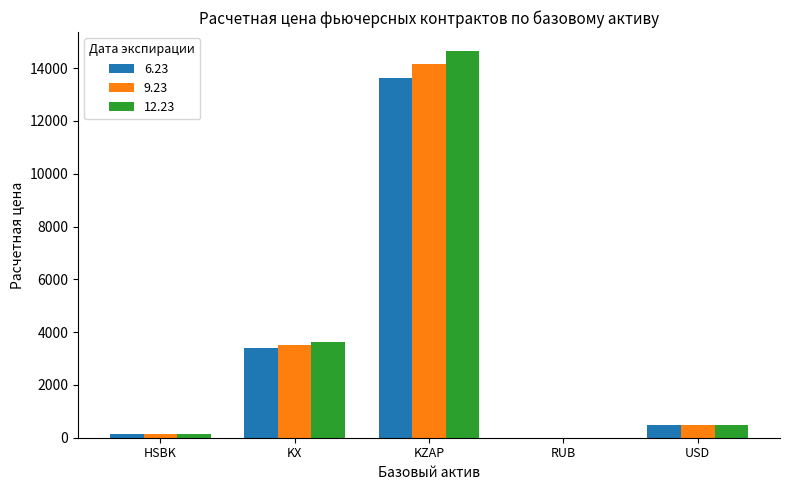

Between KZAP and USD, which series saw the biggest shift?

12.23